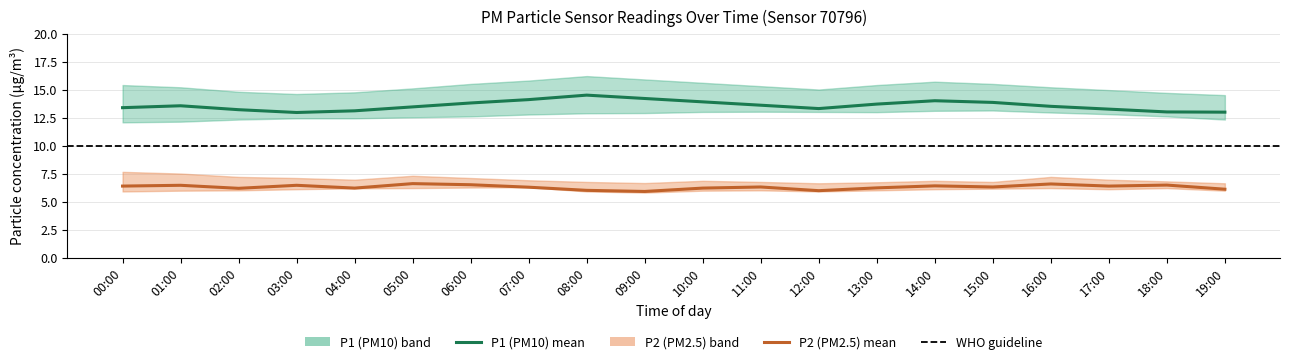

What is the average value of the P2_lower series?

6.1